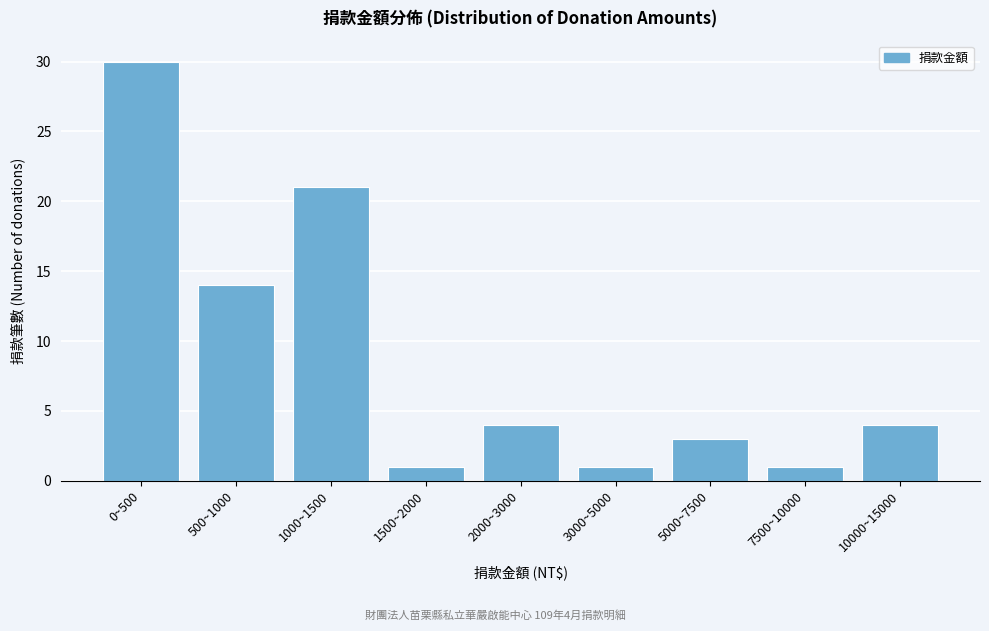

Reading left to right, list all the values displayed in this chart.

30	14	21	1	4	1	3	1	4